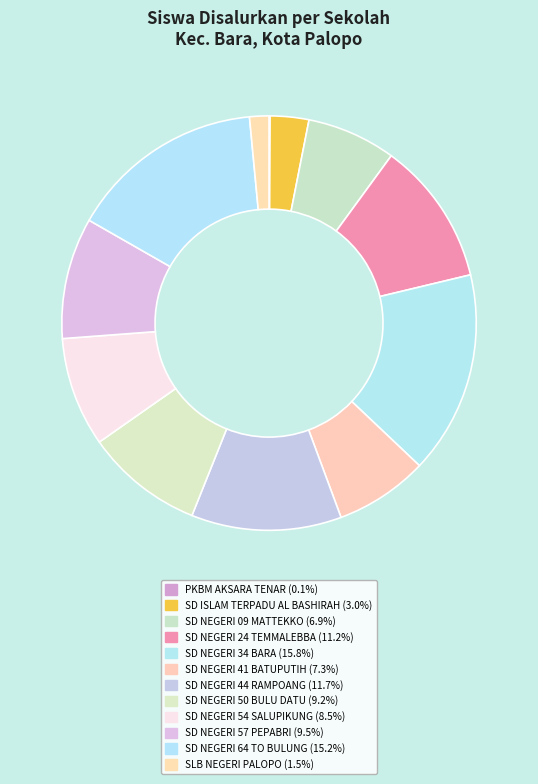

Is it true that SD NEGERI 44 RAMPOANG is 20% of the pie?

False